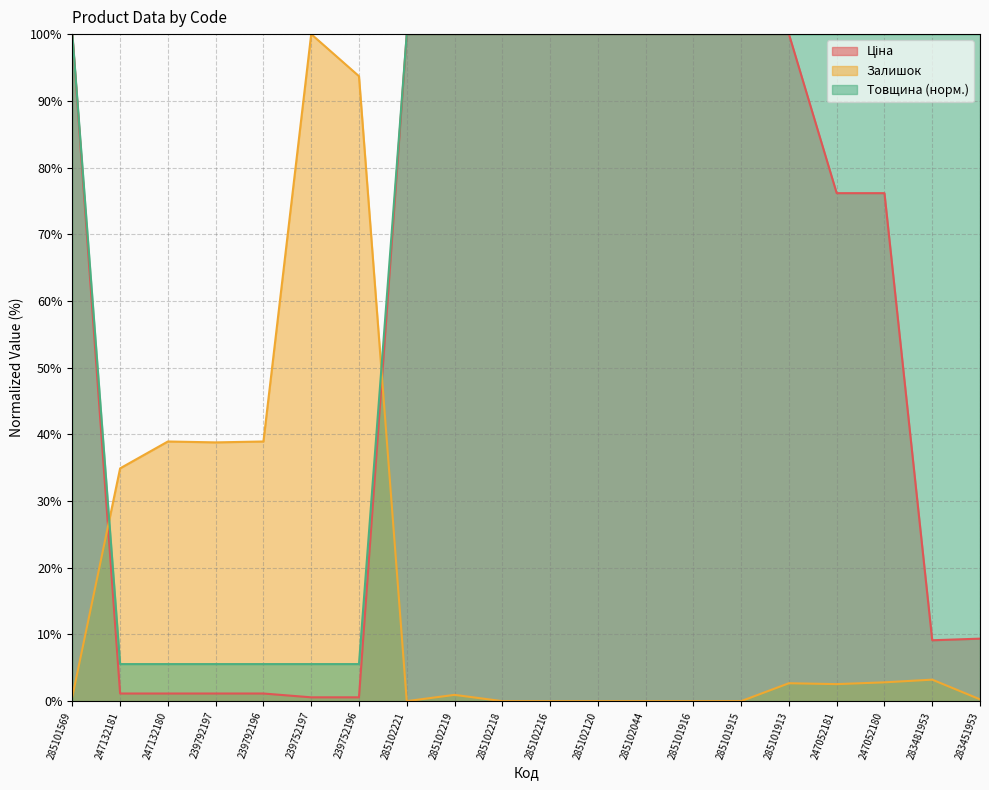

Which series has the largest range (max minus min)?

Залишок